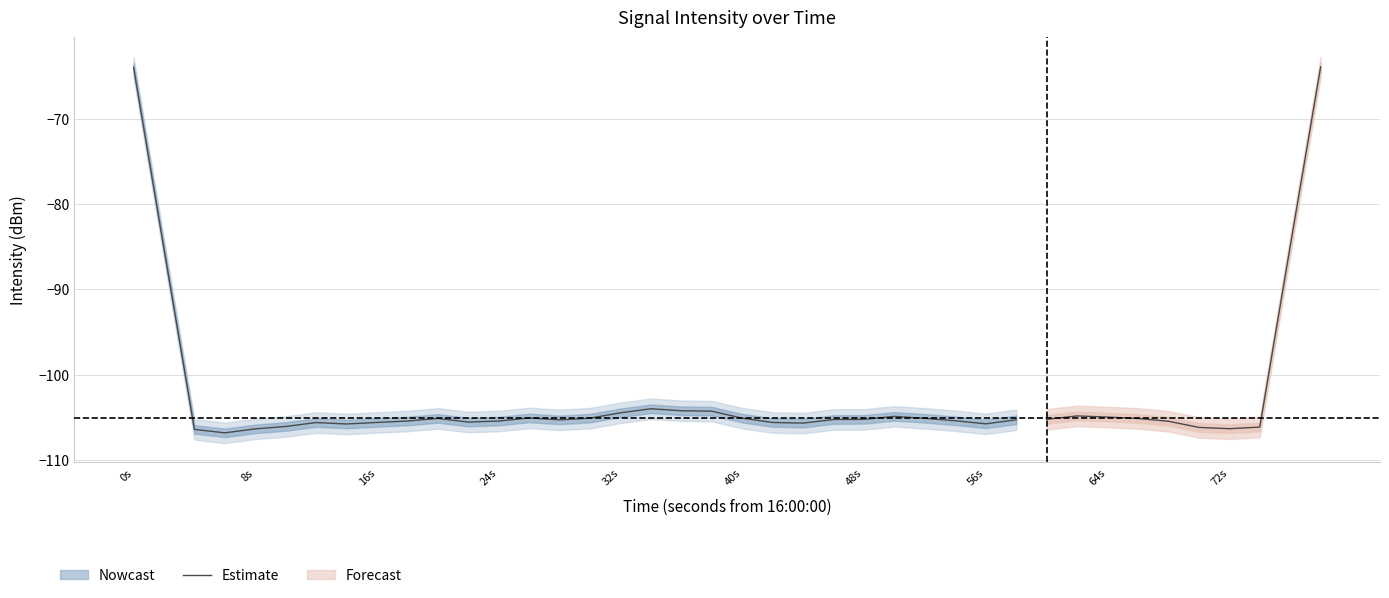

What is the minimum value shown in the chart?

-106.8